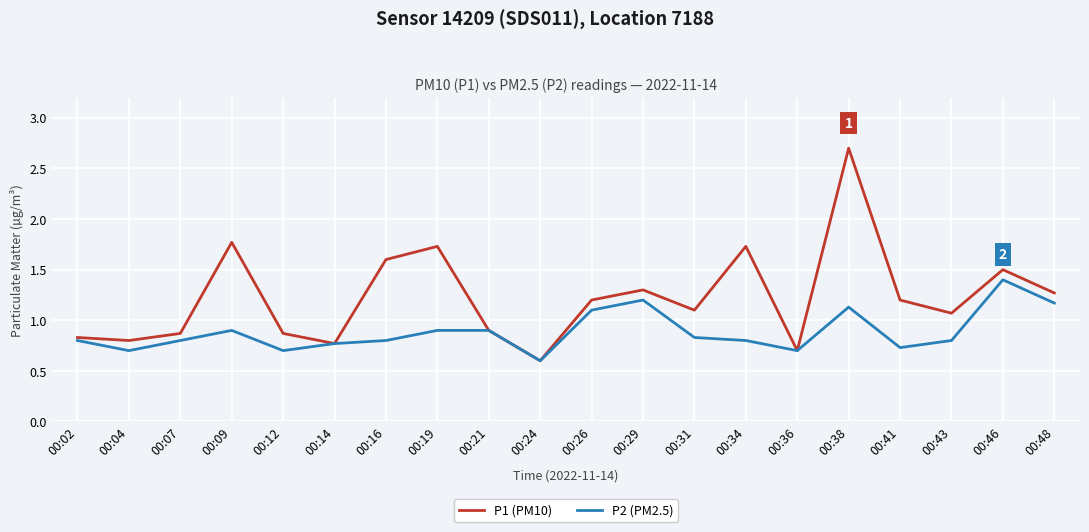

Count the number of categories in the chart.

20